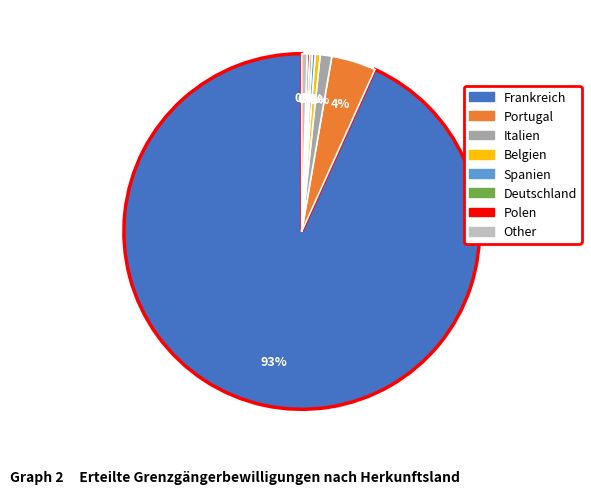

Does Frankreich represent more than half of the total?

Yes